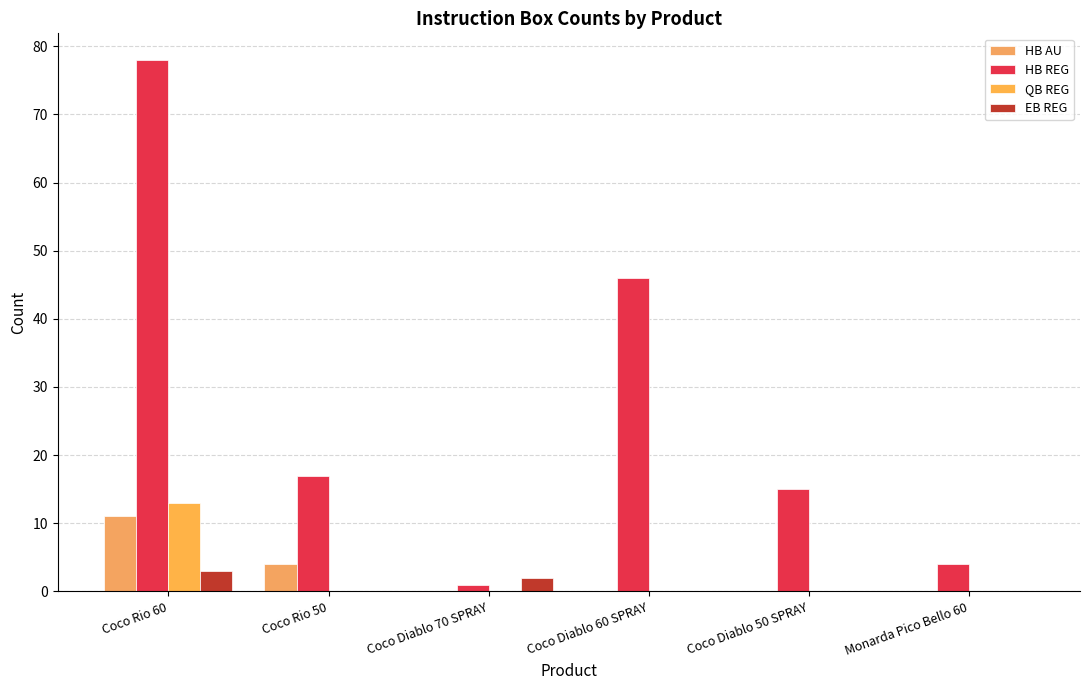

Which series has the largest total across all categories?

HB REG